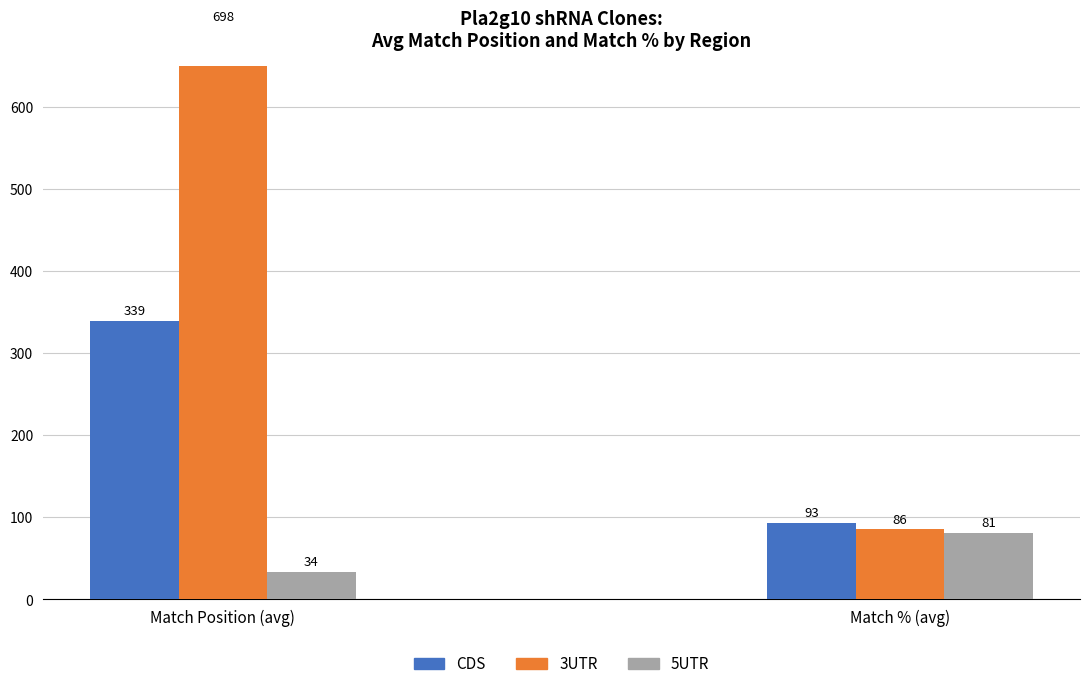

Rank the categories by 3UTR value from highest to lowest.

Match Position (avg), Match % (avg)